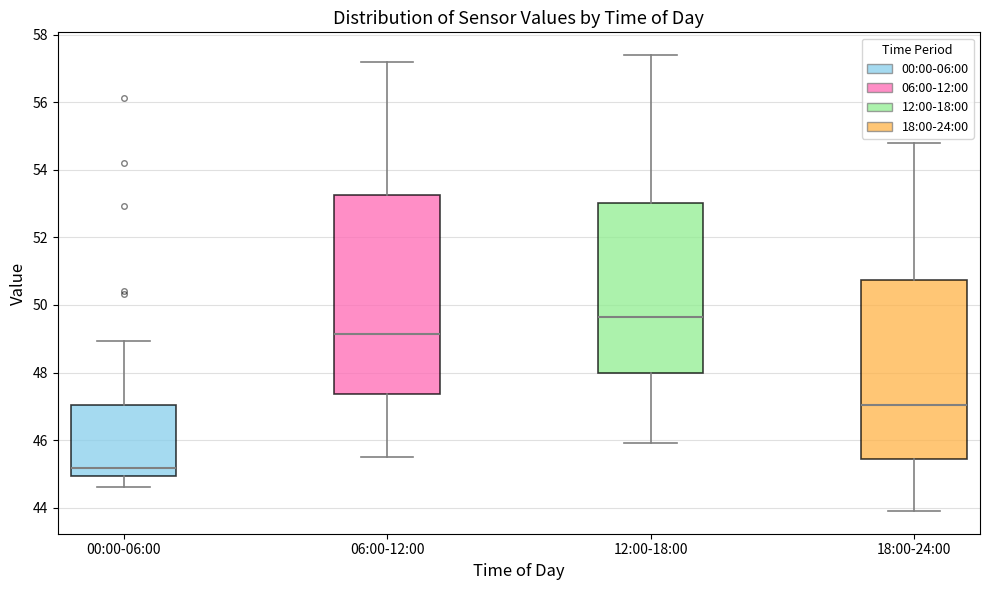

Reading left to right, read every box against the y-axis: the position of its median line, the range the box covers, and the ends of its whiskers. The values are not printed on the chart, so give them approximately, as read against the axis.

00:00-06:00: median 45.2, box 45.0 to 47.0, whiskers 44.6 to 49.0
06:00-12:00: median 49.2, box 47.4 to 53.2, whiskers 45.6 to 57.2
12:00-18:00: median 49.6, box 48.0 to 53.0, whiskers 46.0 to 57.4
18:00-24:00: median 47.0, box 45.4 to 50.8, whiskers 44.0 to 54.8